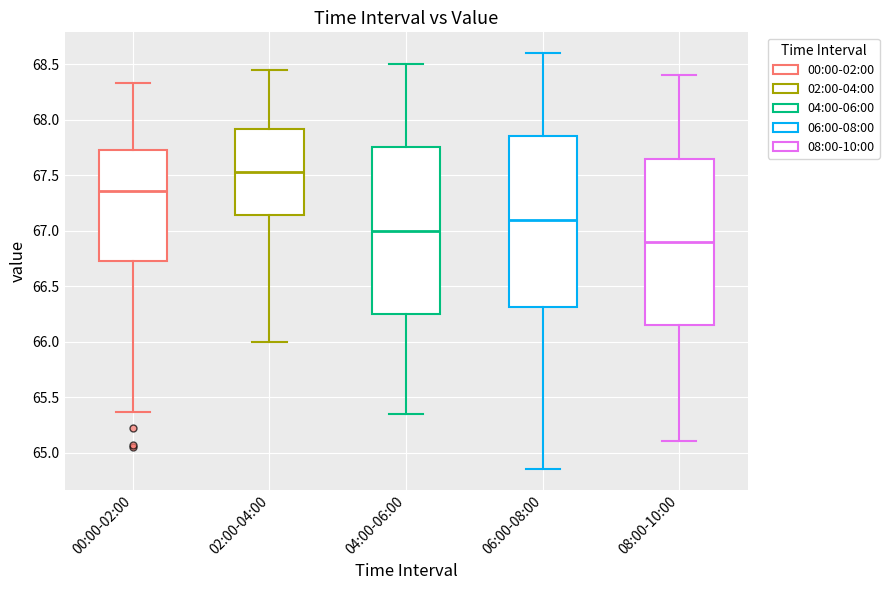

Which box has the highest median line?

02:00-04:00